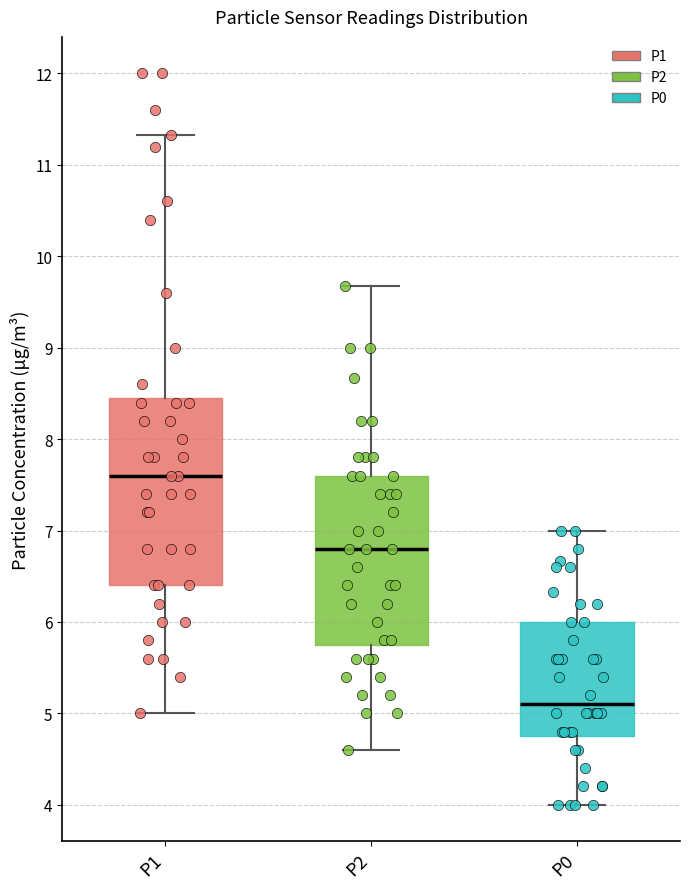

Where does the median line of the box for P2 sit on the y-axis? The values are not printed on the chart, so give them approximately, as read against the axis.

6.8